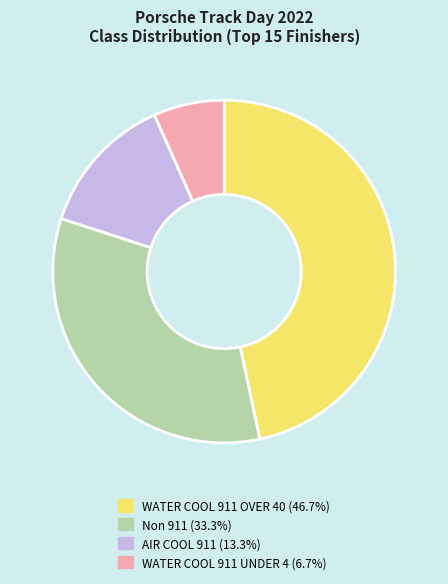

Does any single category account for the majority?

No